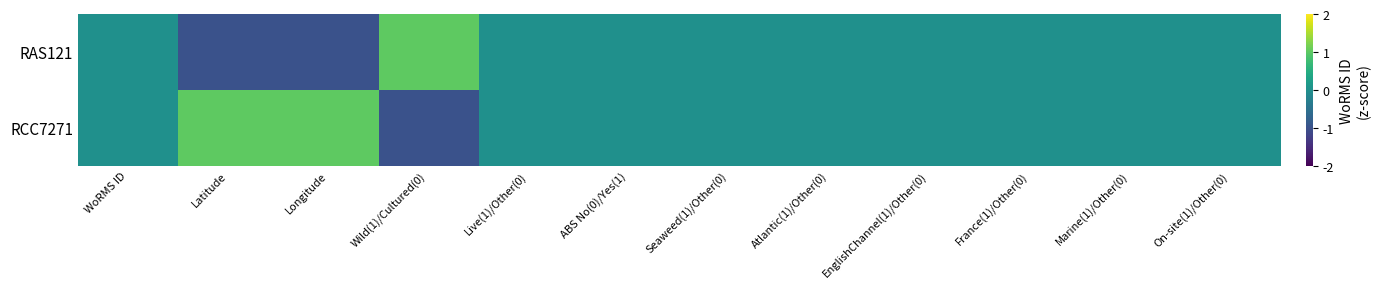

How many series are shown in this chart?

2